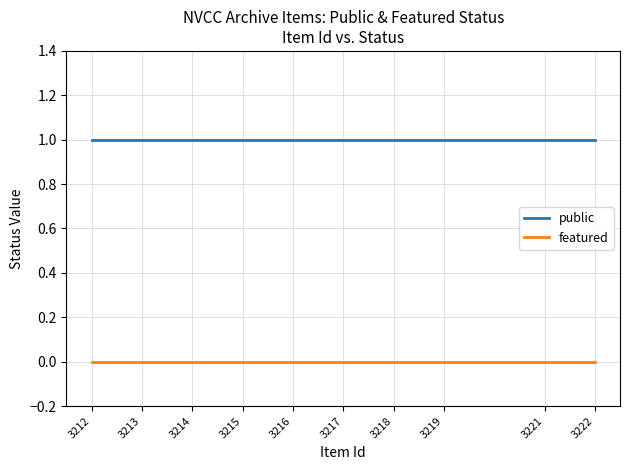

Reading left to right, list all the values displayed in this chart.

public: 3222=1	3221=1	3219=1	3218=1	3217=1	3216=1	3215=1	3214=1	3213=1	3212=1
featured: 3222=0	3221=0	3219=0	3218=0	3217=0	3216=0	3215=0	3214=0	3213=0	3212=0